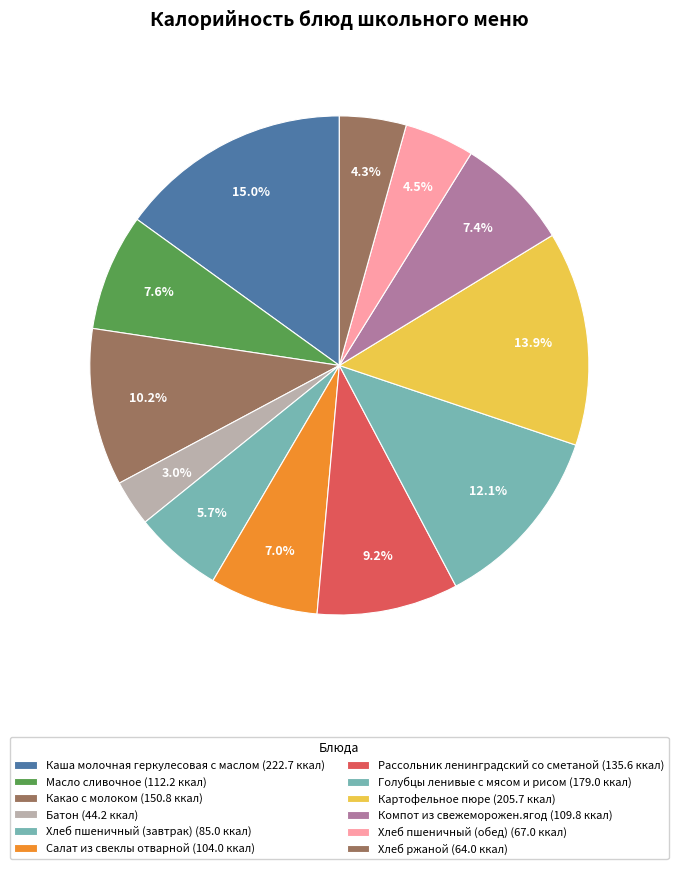

The Компот из свежеморожен.ягод slice represents 7% of the pie. True or false?

True